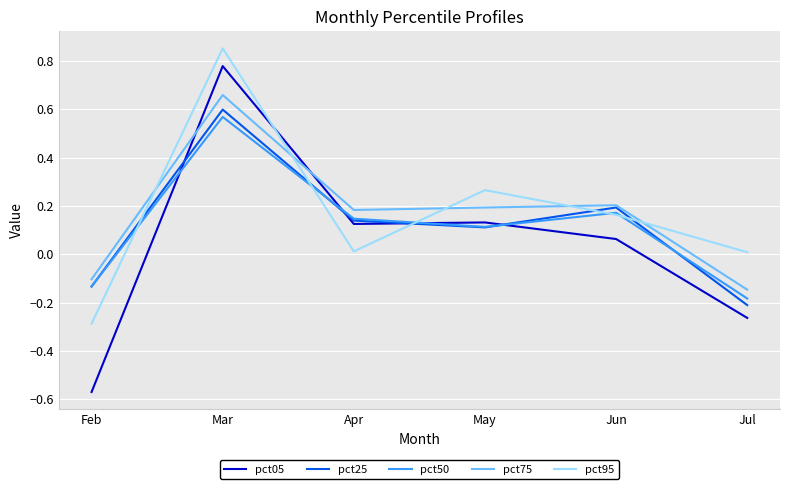

Which series changed the most between Mar and Apr?

pct95